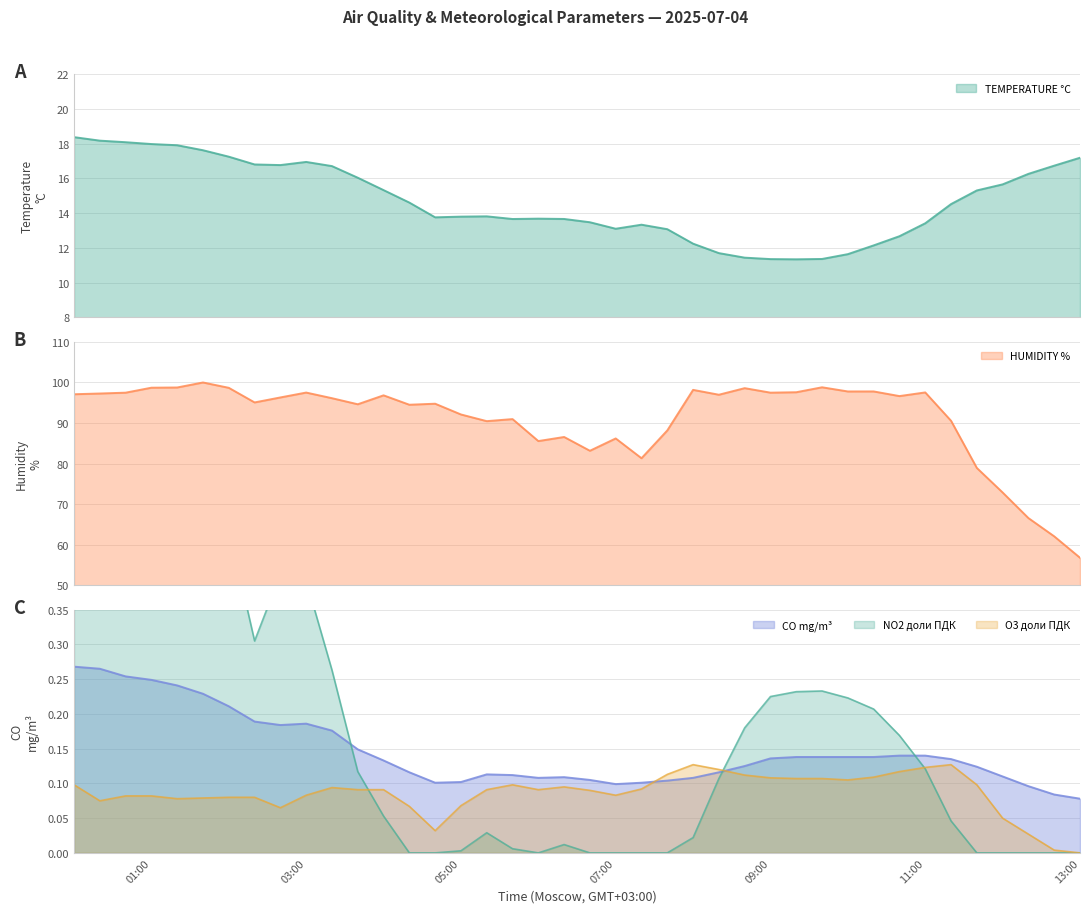

Reading left to right, transcribe all the data shown in this chart.

TEMPERATURE °C: 18.4	18.2	18.1	18.0	17.9	17.6	17.3	16.8	16.8	16.9	16.7	16.0	15.3	14.6	13.8	13.8	13.8	13.7	13.7	13.7	13.5	13.1	13.3	13.1	12.2	11.7	11.4	11.4	11.3	11.4	11.6	12.1	12.7	13.4	14.5	15.3	15.7	16.3	16.7	17.2
HUMIDITY %: 97.1	97.3	97.5	98.7	98.8	100.0	98.7	95.1	96.3	97.5	96.1	94.6	96.8	94.5	94.8	92.1	90.5	91.0	85.5	86.6	83.2	86.2	81.3	88.2	98.2	97.0	98.6	97.5	97.6	98.8	97.8	97.8	96.6	97.5	90.6	78.9	72.9	66.5	62.0	56.8
CO mg/m³: 0.3	0.3	0.3	0.2	0.2	0.2	0.2	0.2	0.2	0.2	0.2	0.1	0.1	0.1	0.1	0.1	0.1	0.1	0.1	0.1	0.1	0.1	0.1	0.1	0.1	0.1	0.1	0.1	0.1	0.1	0.1	0.1	0.1	0.1	0.1	0.1	0.1	0.1	0.1	0.1
NO2 доли ПДК: 1.0	1.0	0.9	0.8	0.7	0.6	0.5	0.3	0.4	0.4	0.3	0.1	0.1	0.0	0.0	0.0	0.0	0.0	0.0	0.0	0.0	0.0	0.0	0.0	0.0	0.1	0.2	0.2	0.2	0.2	0.2	0.2	0.2	0.1	0.0	0.0	0.0	0.0	0.0	0.0
O3 доли ПДК: 0.1	0.1	0.1	0.1	0.1	0.1	0.1	0.1	0.1	0.1	0.1	0.1	0.1	0.1	0.0	0.1	0.1	0.1	0.1	0.1	0.1	0.1	0.1	0.1	0.1	0.1	0.1	0.1	0.1	0.1	0.1	0.1	0.1	0.1	0.1	0.1	0.1	0.0	0.0	0.0